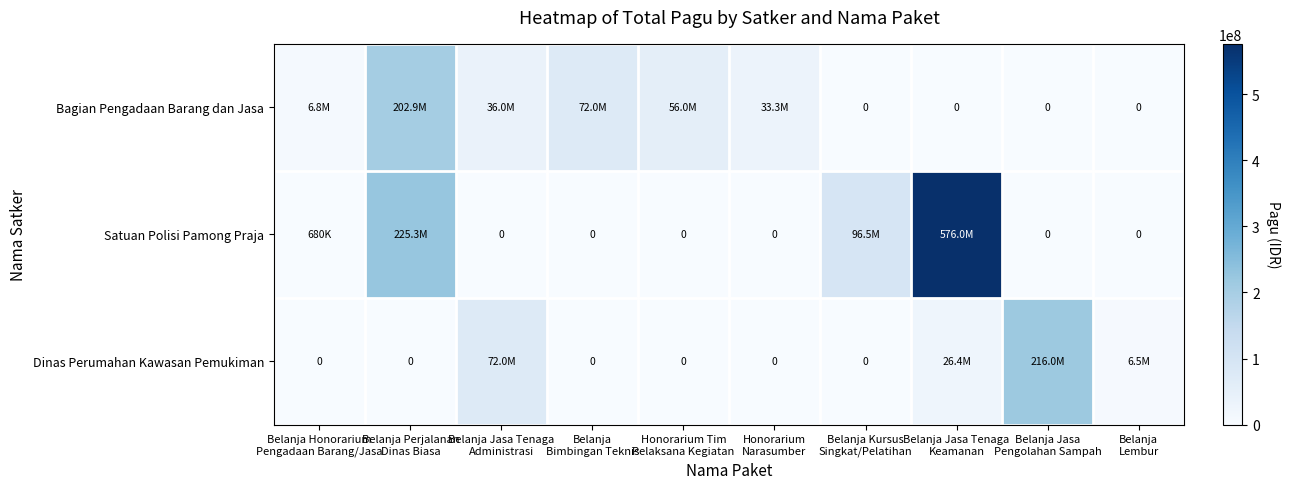

The Bagian Pengadaan Barang dan Jasa series shows 36000000 at Belanja Jasa Tenaga Administrasi. True or false?

True